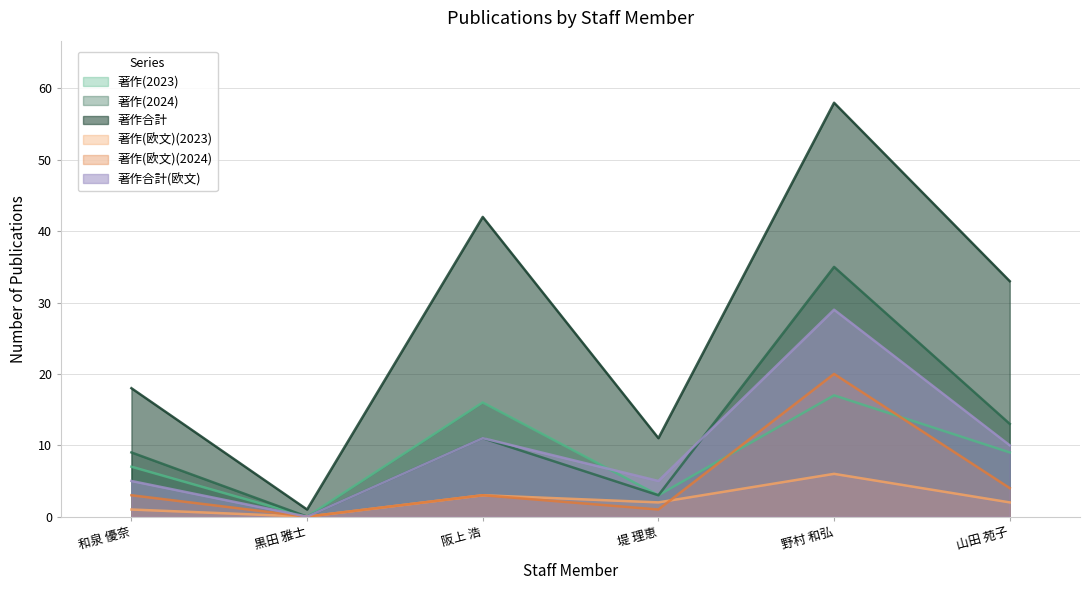

Is the value of 著作(2024) at 山田 苑子 greater than the value of 著作(欧文)(2024) at 和泉 優奈?

Yes